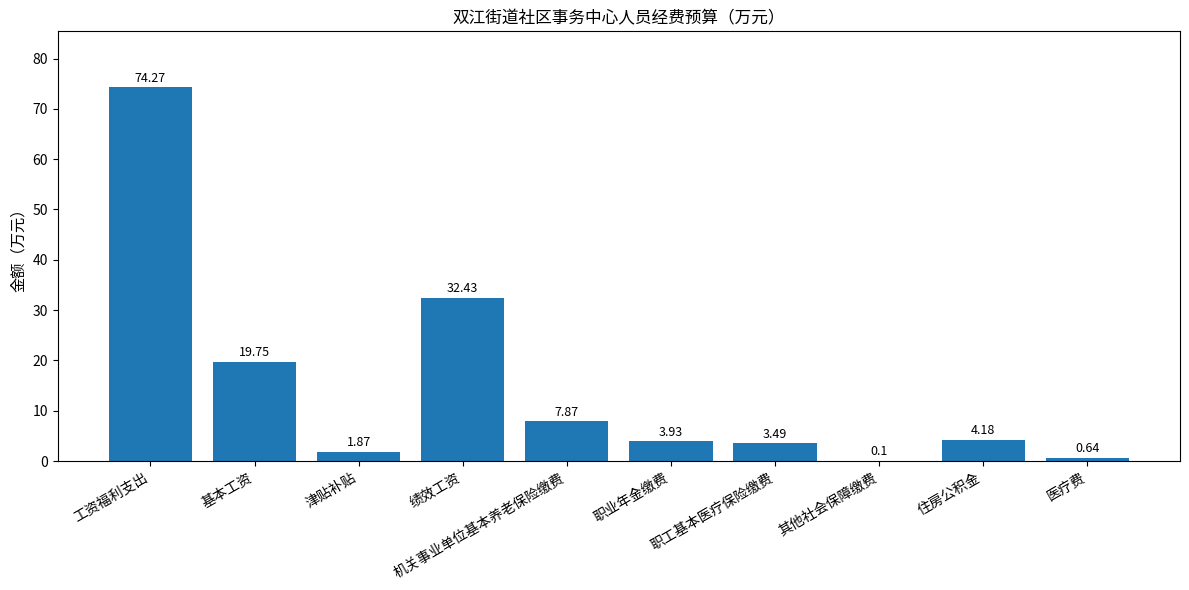

Approximately how many times larger is the value at 医疗费 compared to 职业年金缴费?

0.2